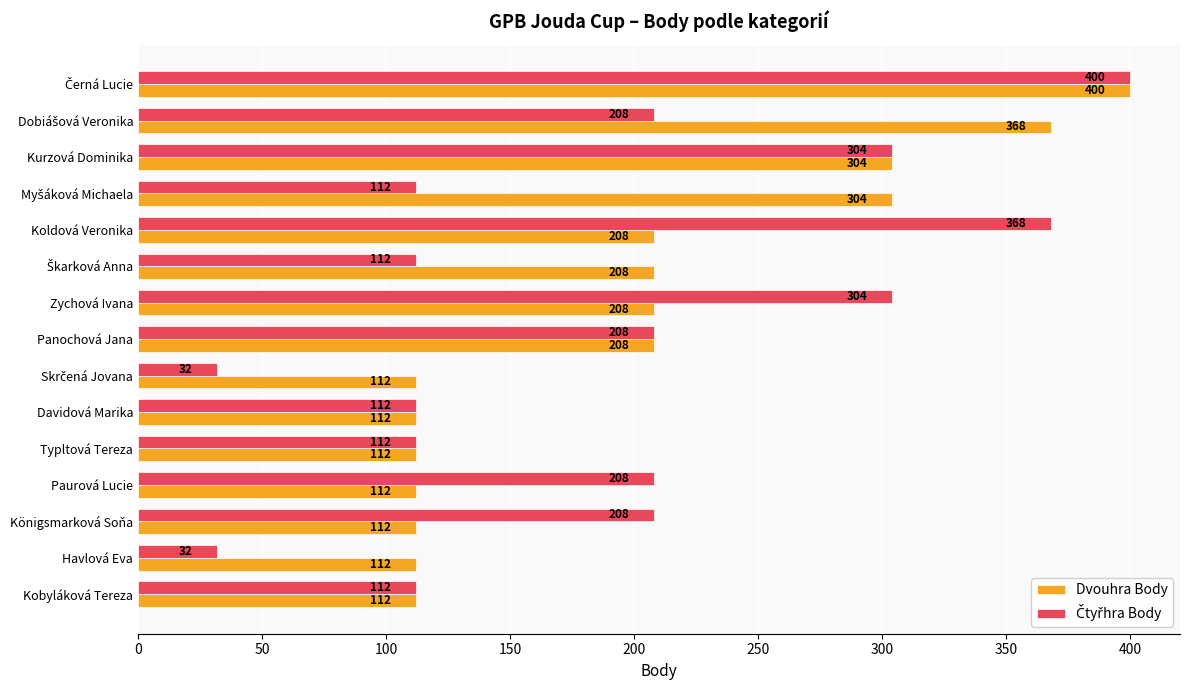

The Dvouhra Body series shows 80 at Koldová Veronika. True or false?

False